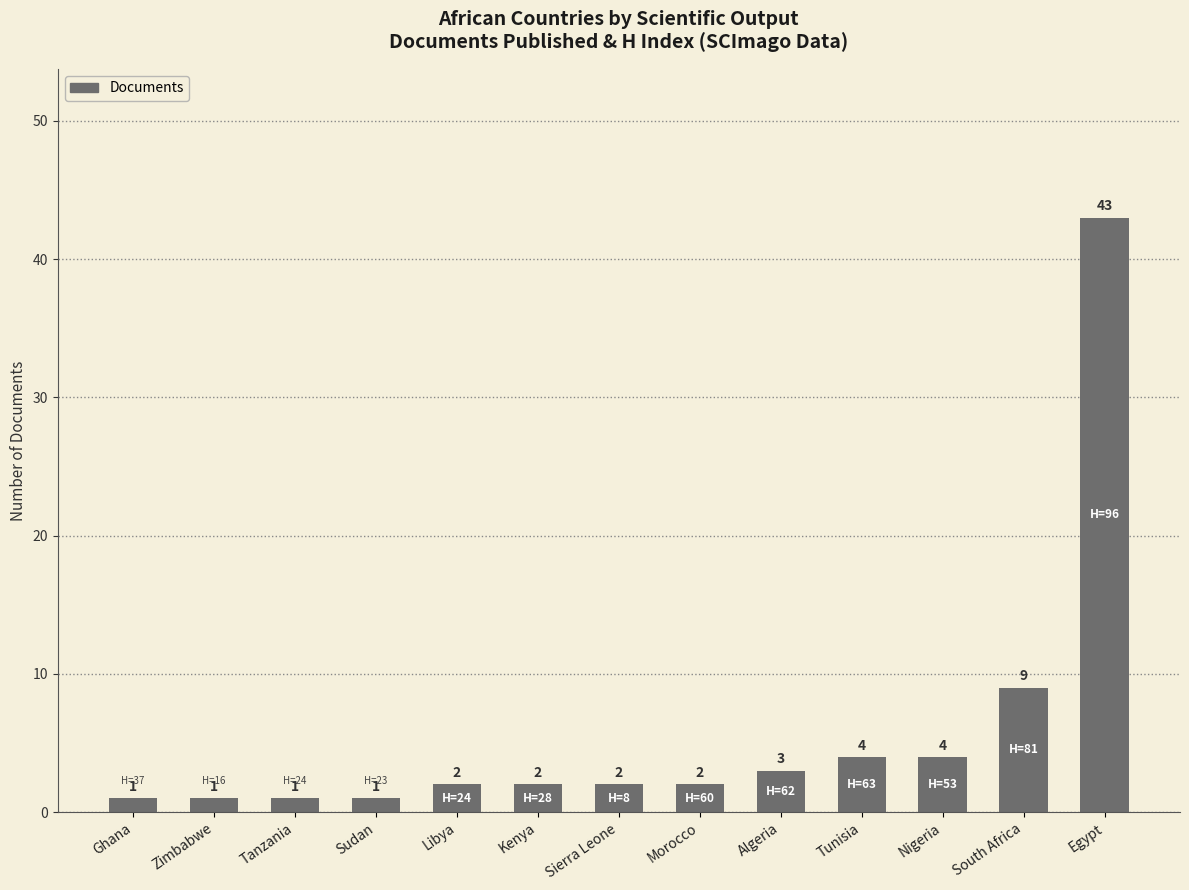

Are the bars grouped side by side (vs. stacked)?

No